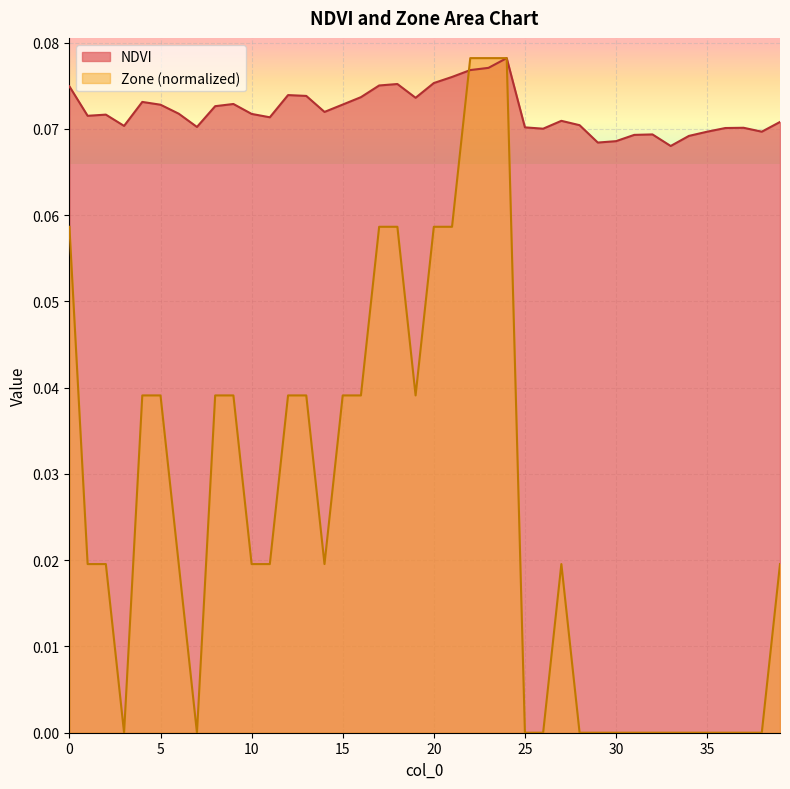

At how many categories does at least one series exceed 0?

40